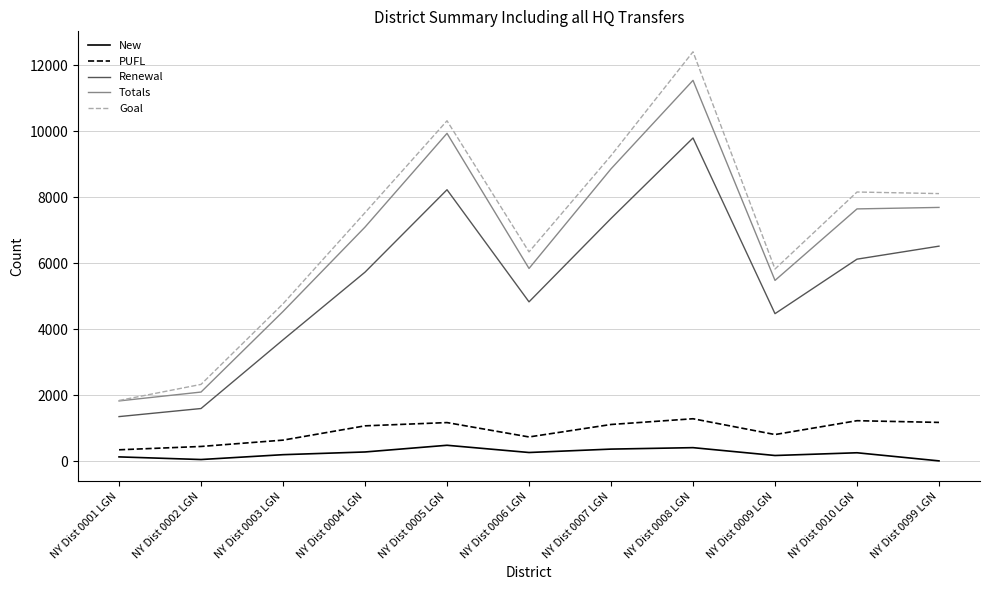

True or false: Totals and Renewal intersect in this chart.

False